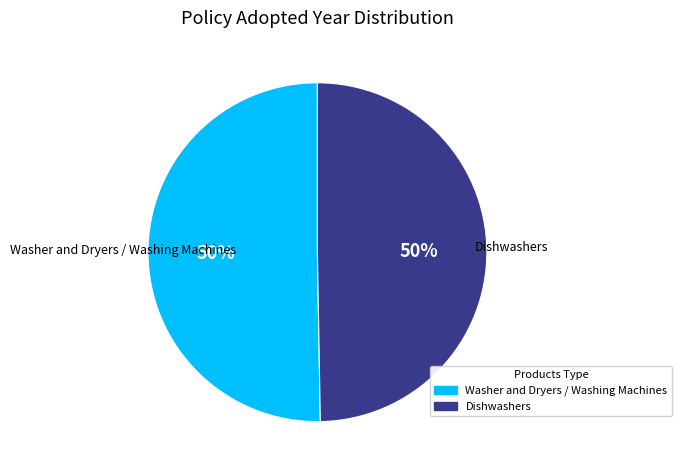

Combined, do Dishwashers and Washer and Dryers / Washing Machines account for over 50%?

Yes